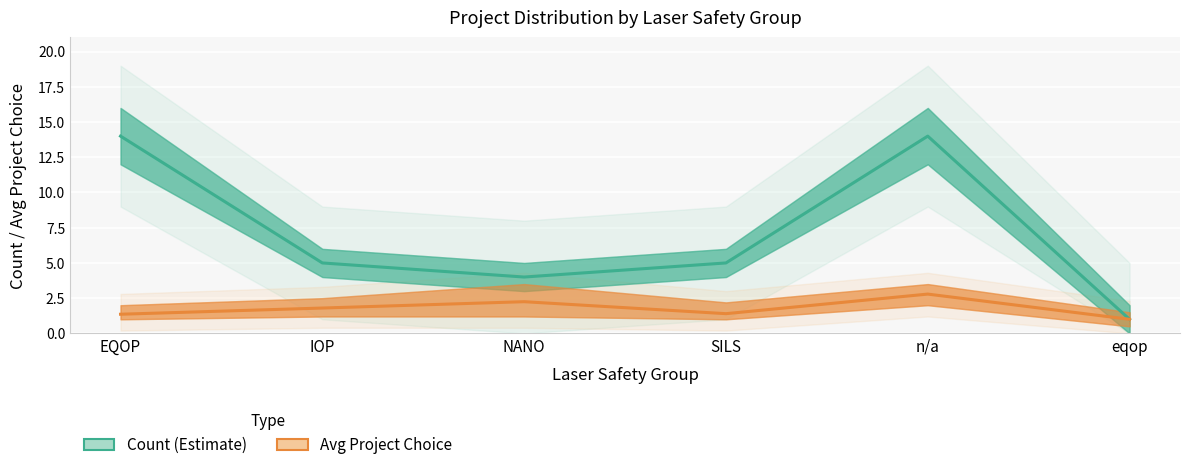

True or false: Count Lower and Avg Project Choice intersect in this chart.

True